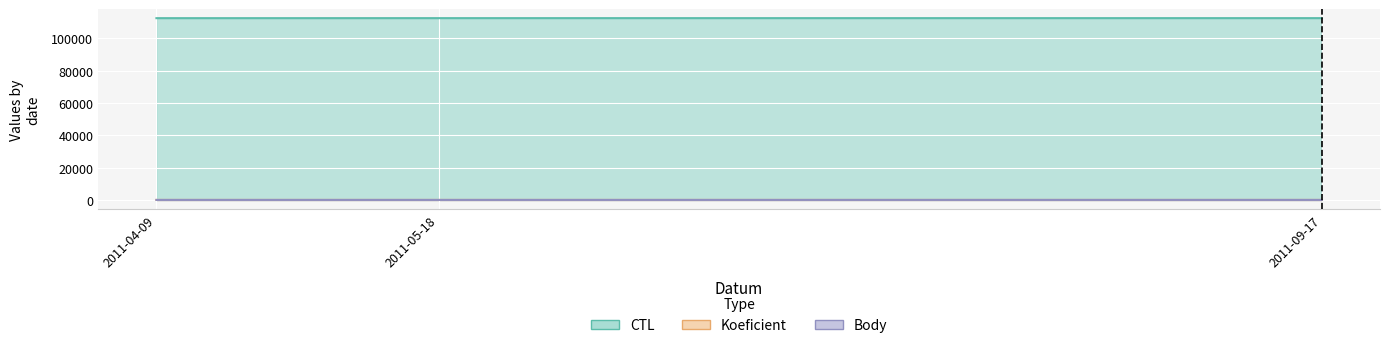

What is the label of the 3rd point from the left?

2011-09-17